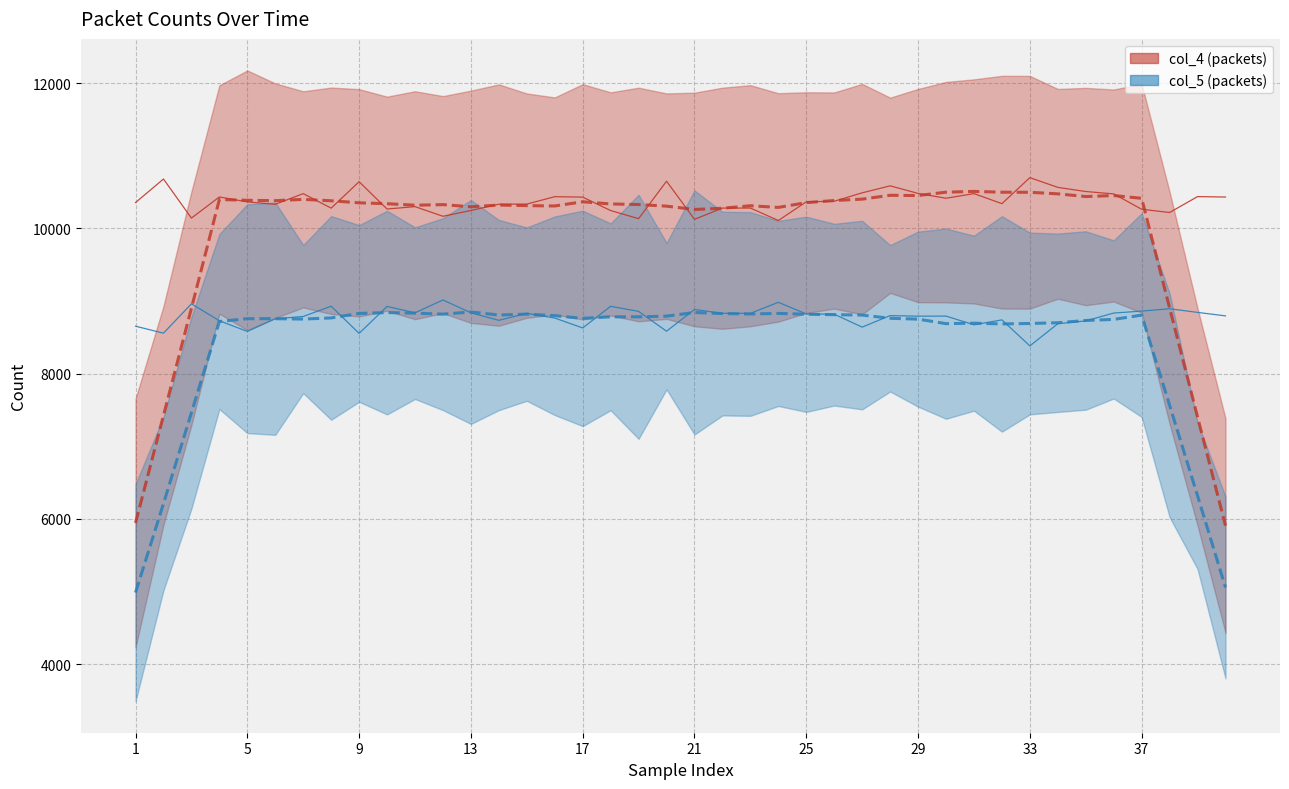

Rank the series by their average value, from highest to lowest.

col_4, col_4 trend, col_5, col_5 trend